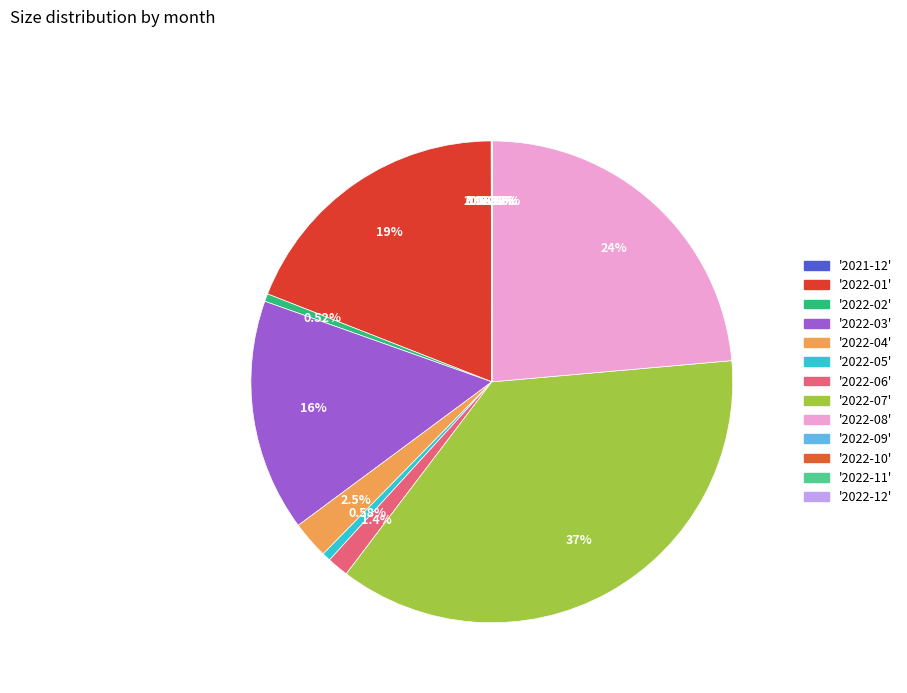

Is there a majority slice in this chart?

No